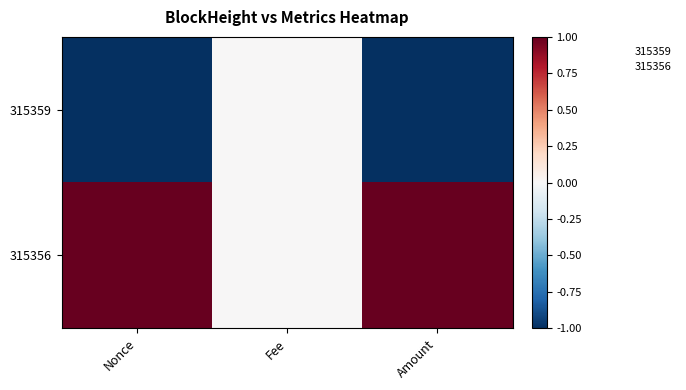

Between Nonce and Amount, which is larger?

Nonce